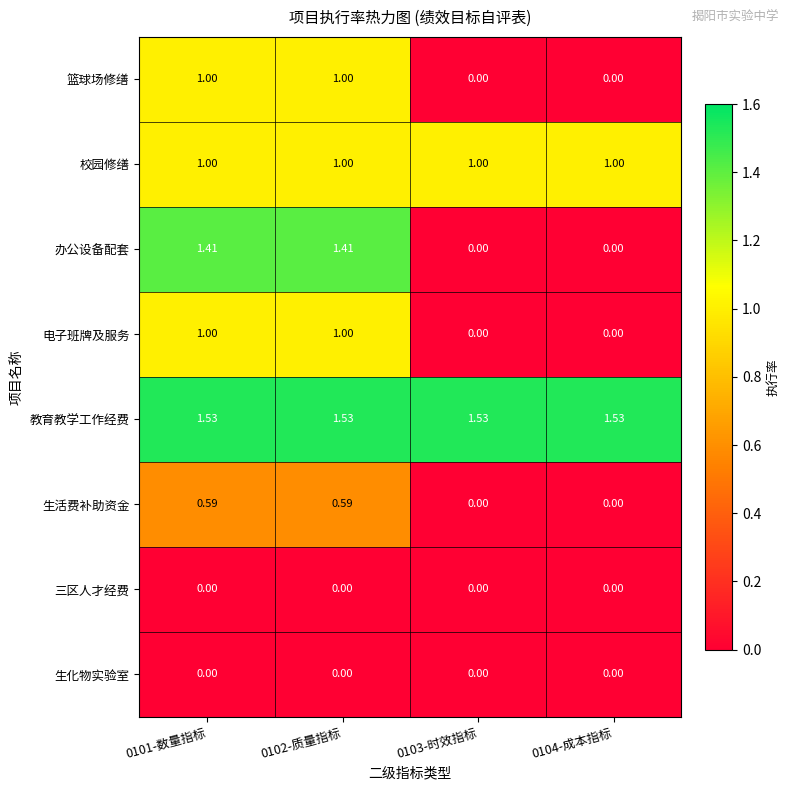

Which series has the largest range (max minus min)?

办公设备配套